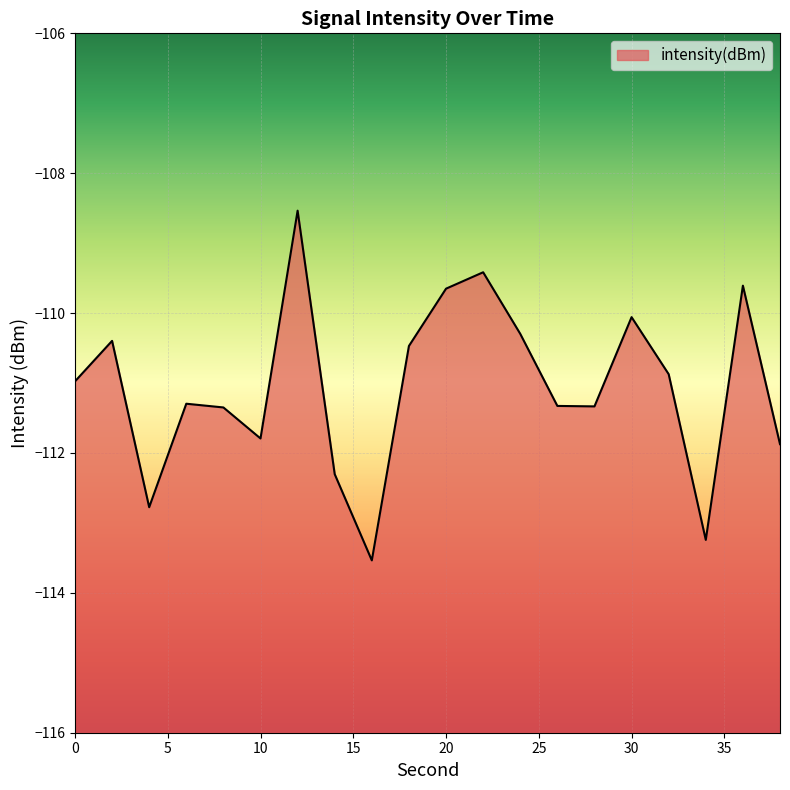

What is the smallest value displayed?

-113.5